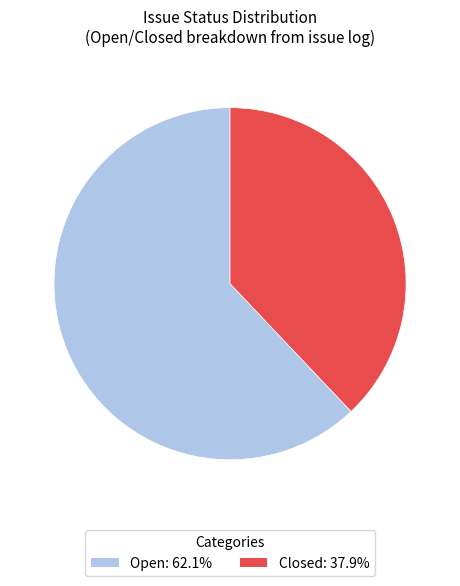

What is the ratio of the value at Closed: 37.9% to the value at Open: 62.1%?

0.6